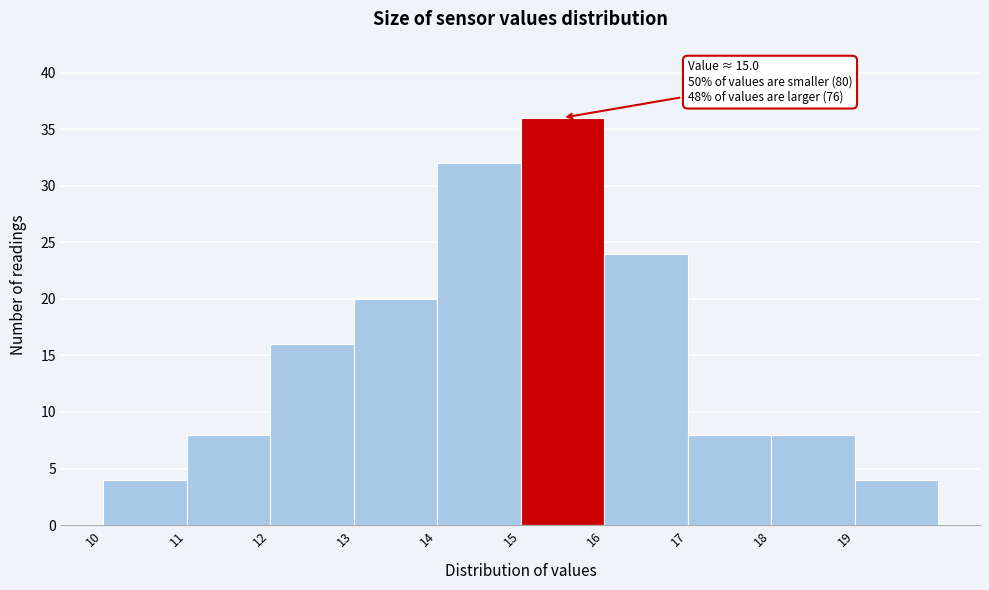

Over which range of the x-axis is the bar tallest?

15 to 16